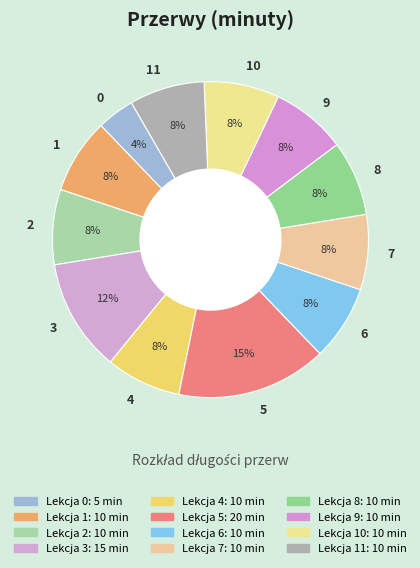

What percentage is the 10 slice, to the nearest percent?

8%